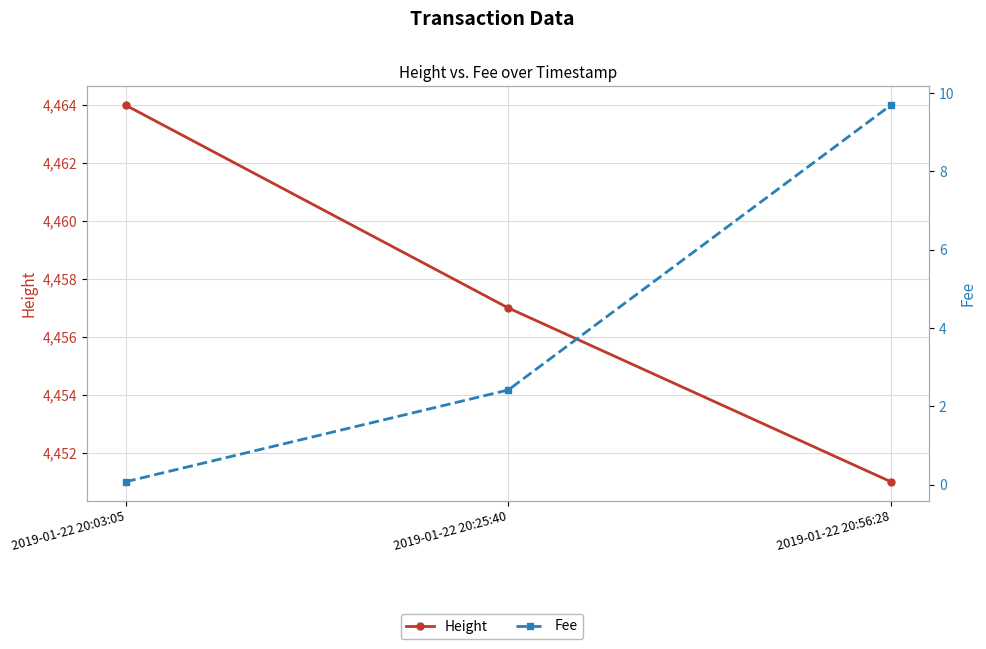

Which has a higher value, 2019-01-22 20:03:05 or 2019-01-22 20:25:40?

2019-01-22 20:03:05